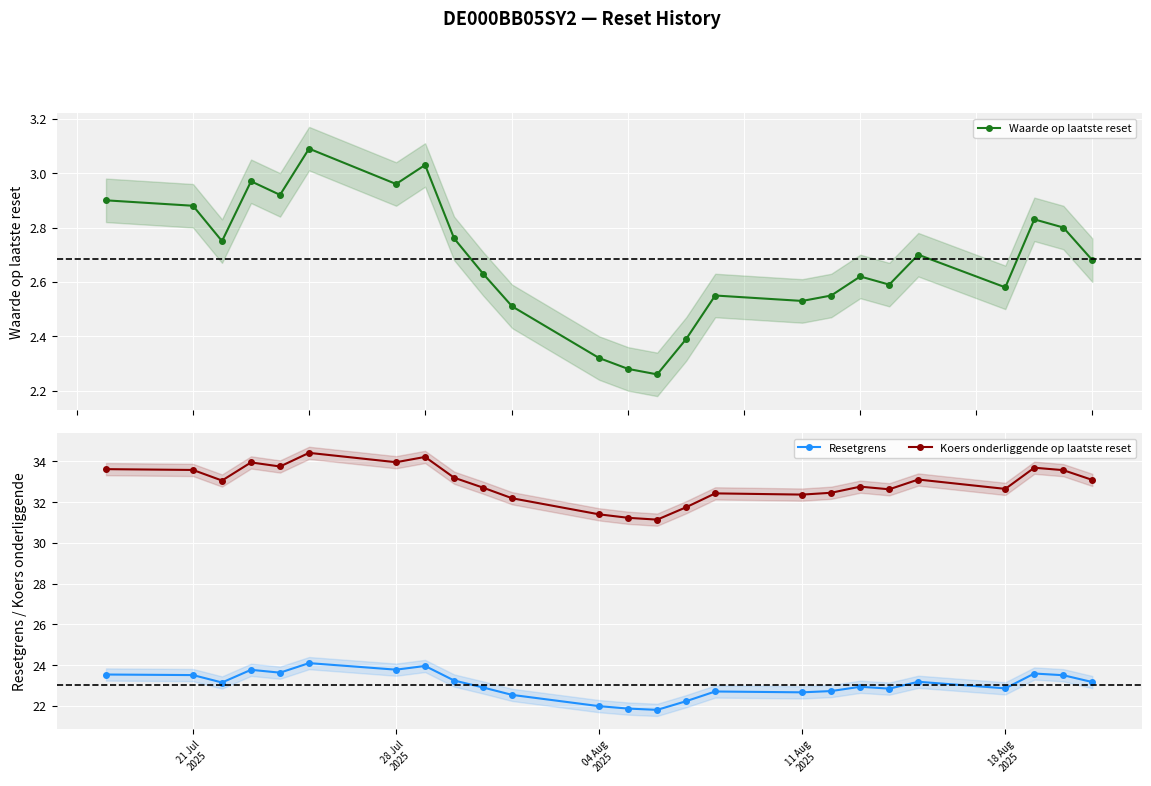

True or false: Resetgrens and Koers onderliggende op laatste reset intersect in this chart.

False